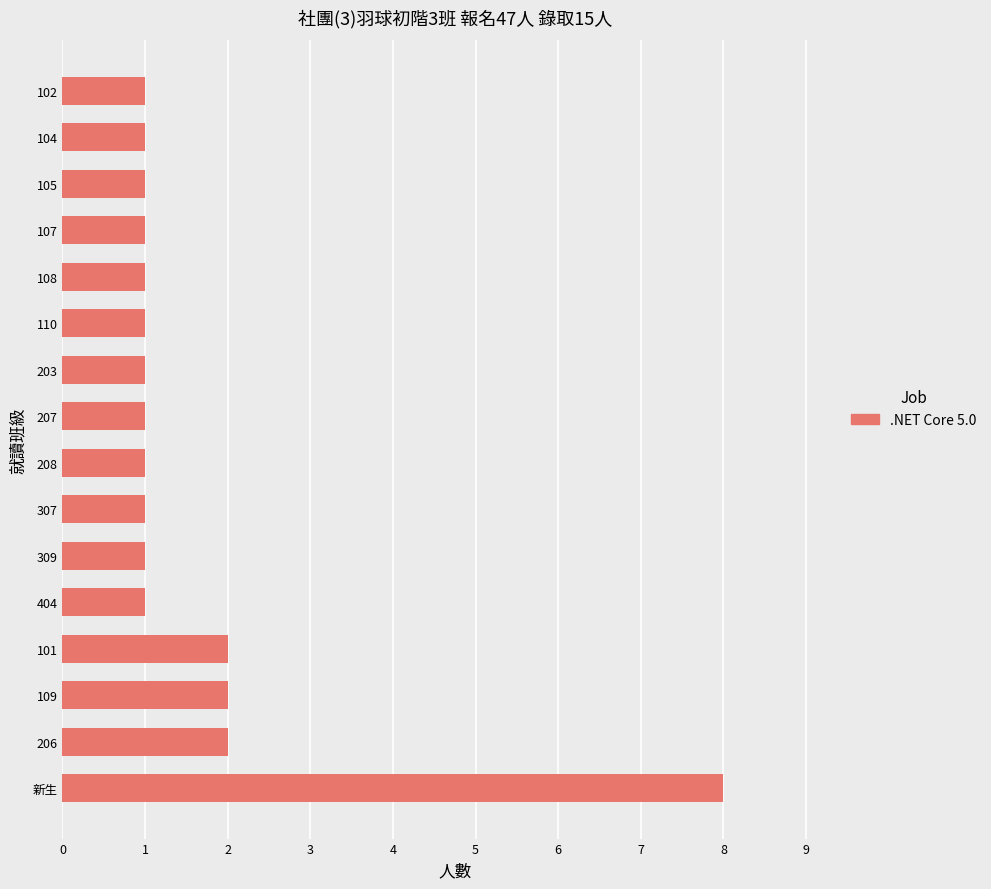

Reading top to bottom, extract all data points from this chart.

1	1	1	1	1	1	1	1	1	1	1	1	2	2	2	8